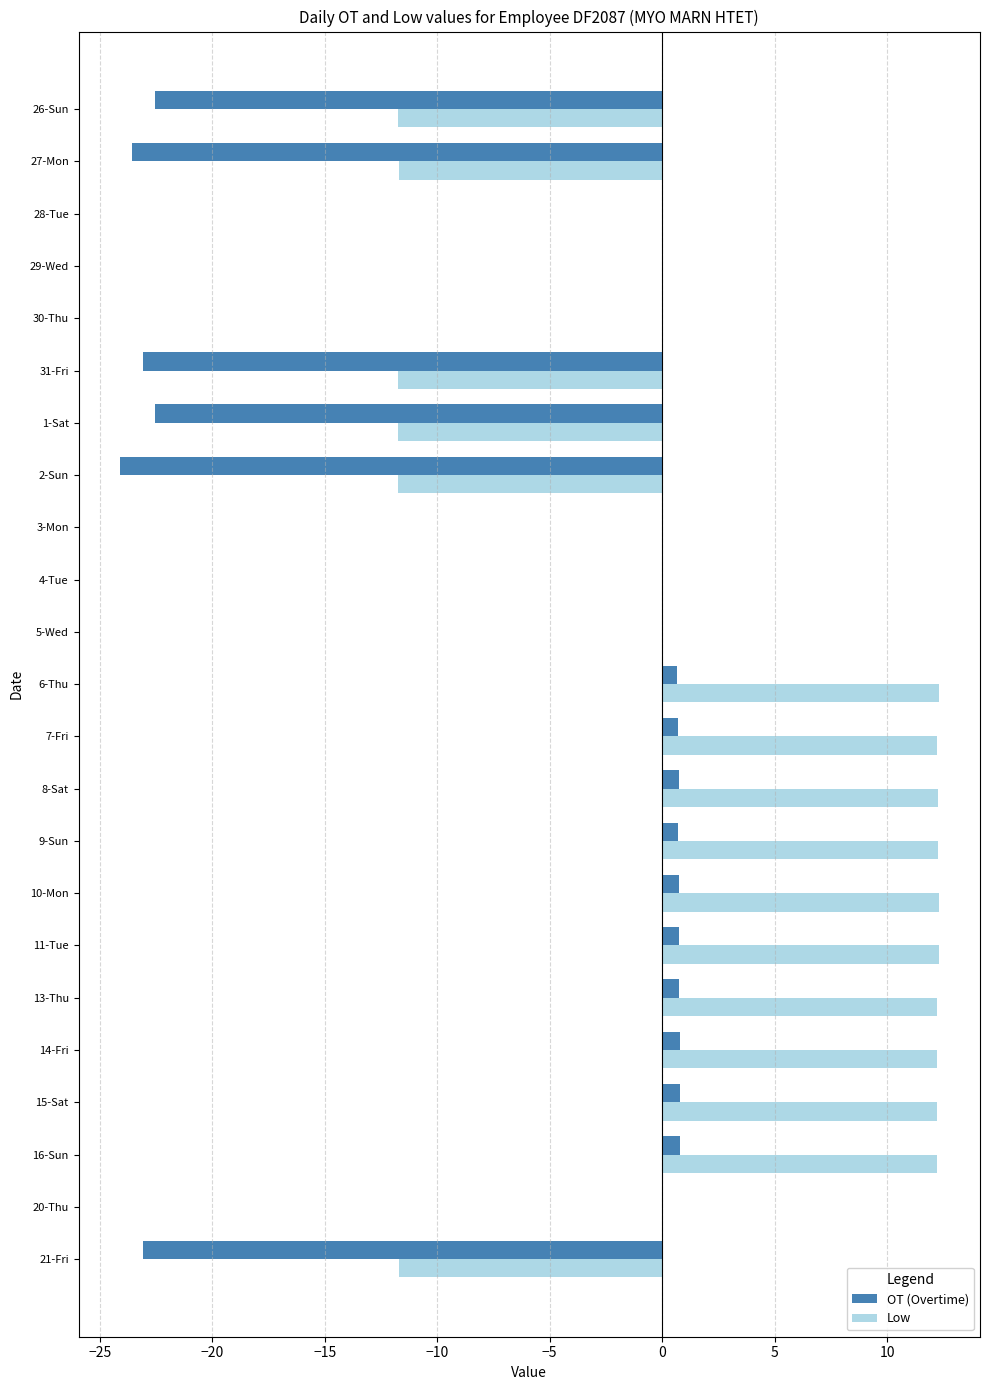

True or false: Low has a value of 0.0 at 5-Wed.

True